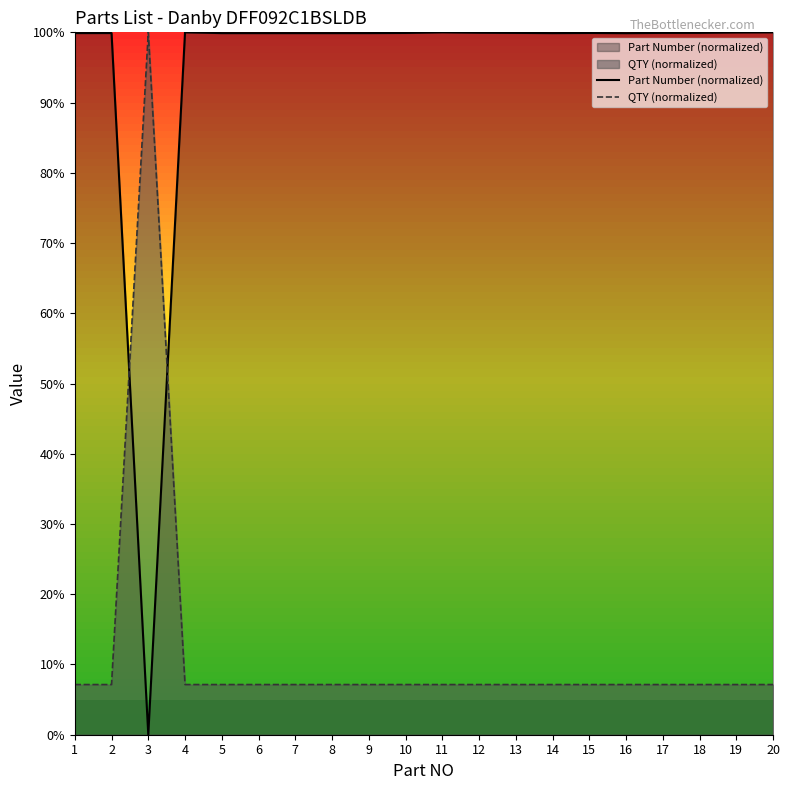

How many categories are shown in the chart?

20